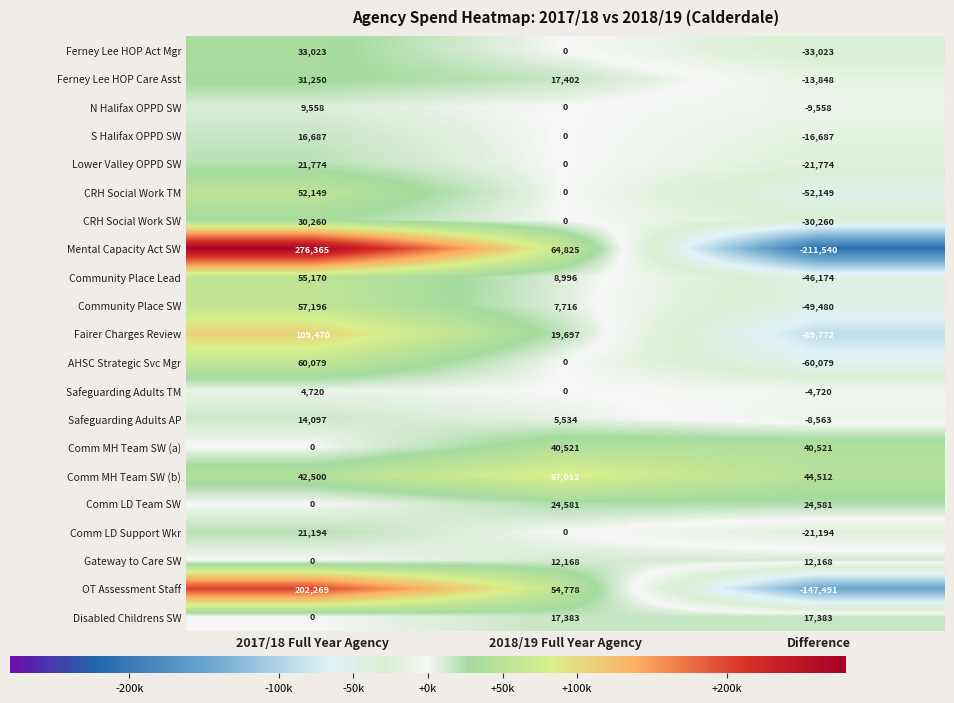

List the labels in order of CRH Social Work TM value, largest first.

2017/18 Full Year Agency, 2018/19 Full Year Agency, Difference